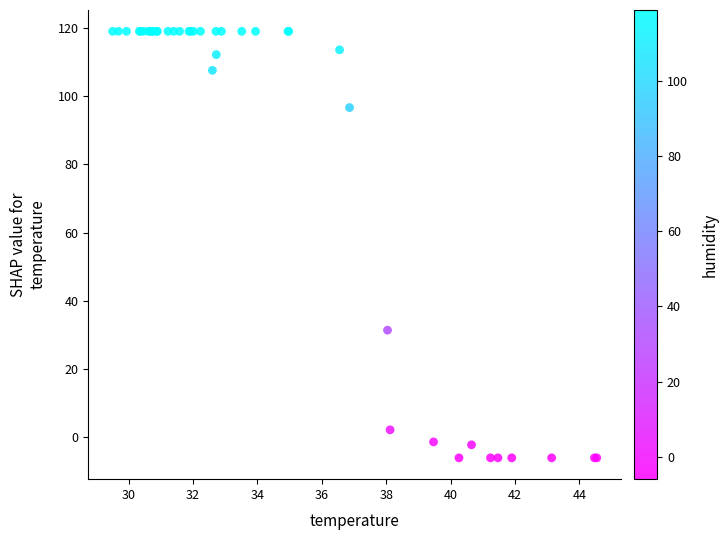

What Y value in the scatter plot is closest to 56?

31.4